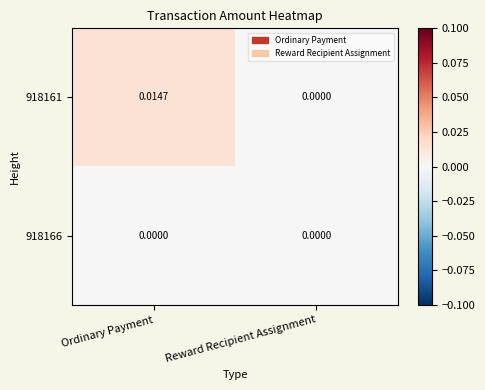

Rank the series by their average value, from lowest to highest.

918166, 918161